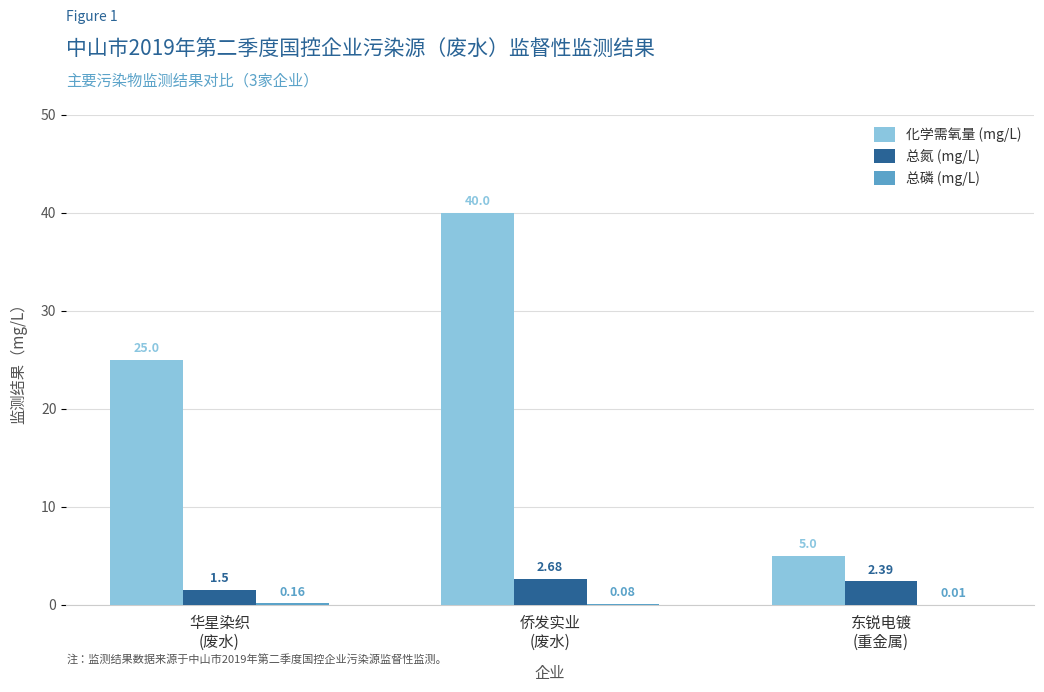

What is the sum of all 总氮 (mg/L) values?

6.6